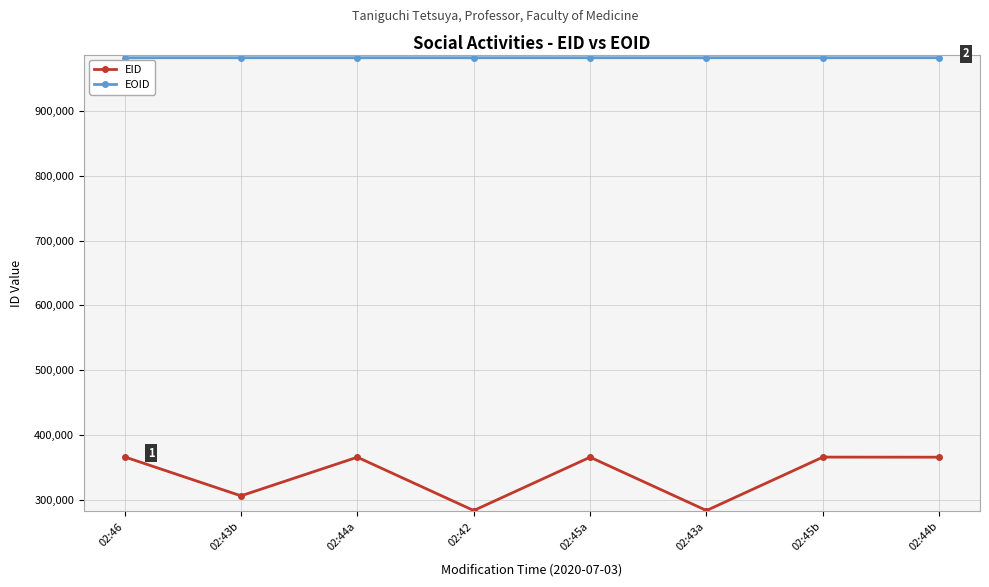

What is the maximum value shown in the chart?

981899